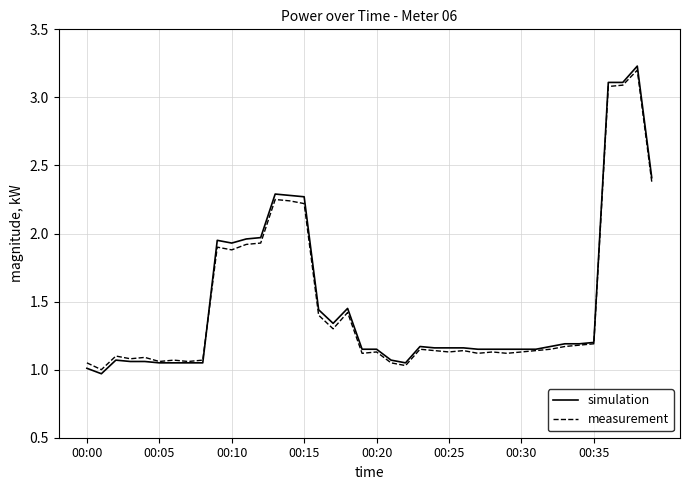

What is the greatest value displayed?

3.2